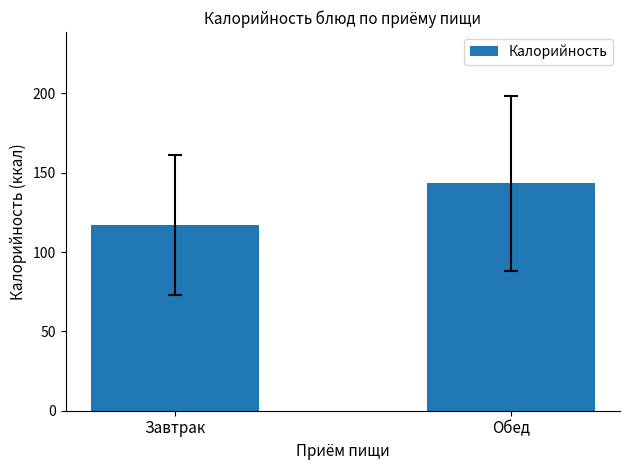

Does the chart contain stacked bars?

No